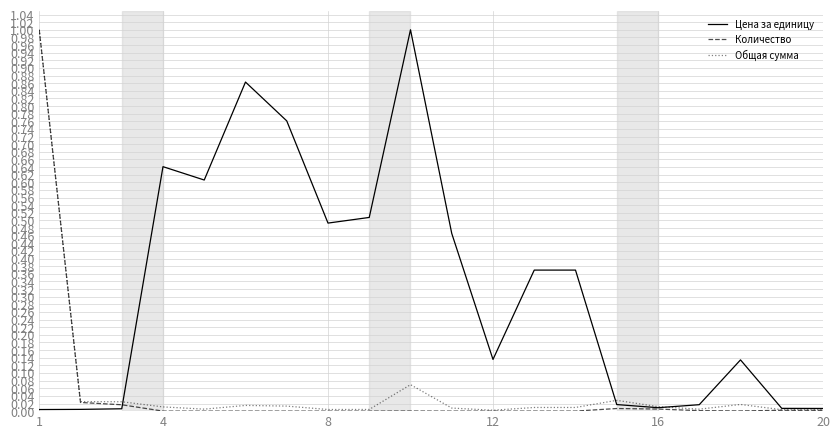

Which series has the largest total across all categories?

Цена за единицу